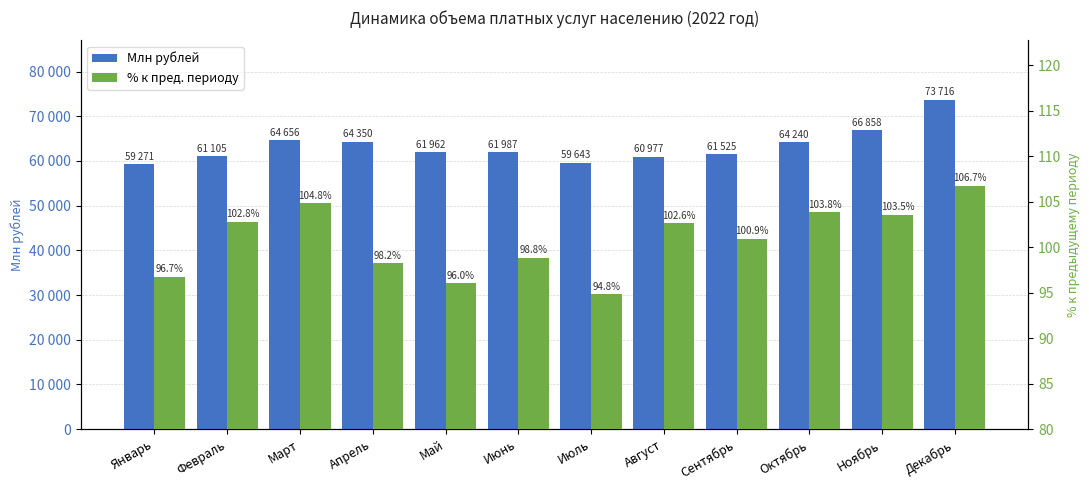

The Млн рублей series shows 64240.2 at Октябрь. True or false?

True